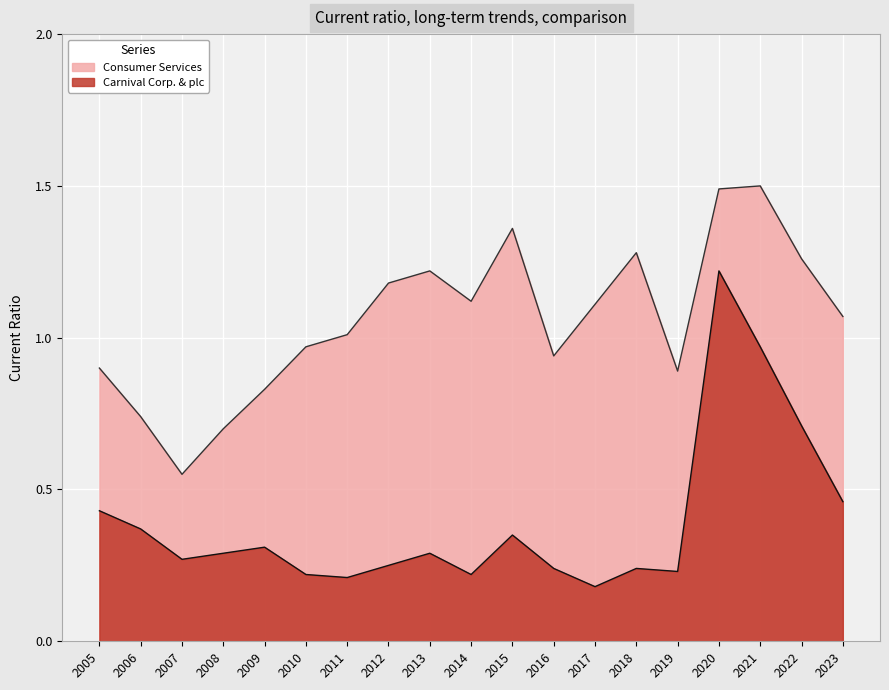

True or false: Consumer Services and Carnival Corp. & plc cross at least once.

False